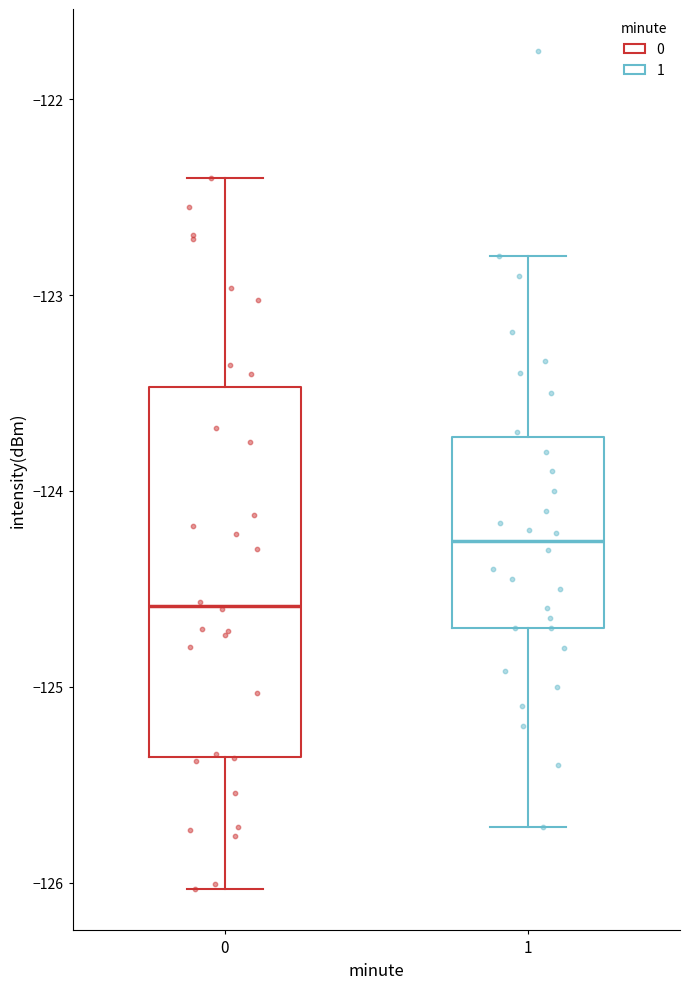

Which box is the tallest, from its lower edge to its upper edge?

0